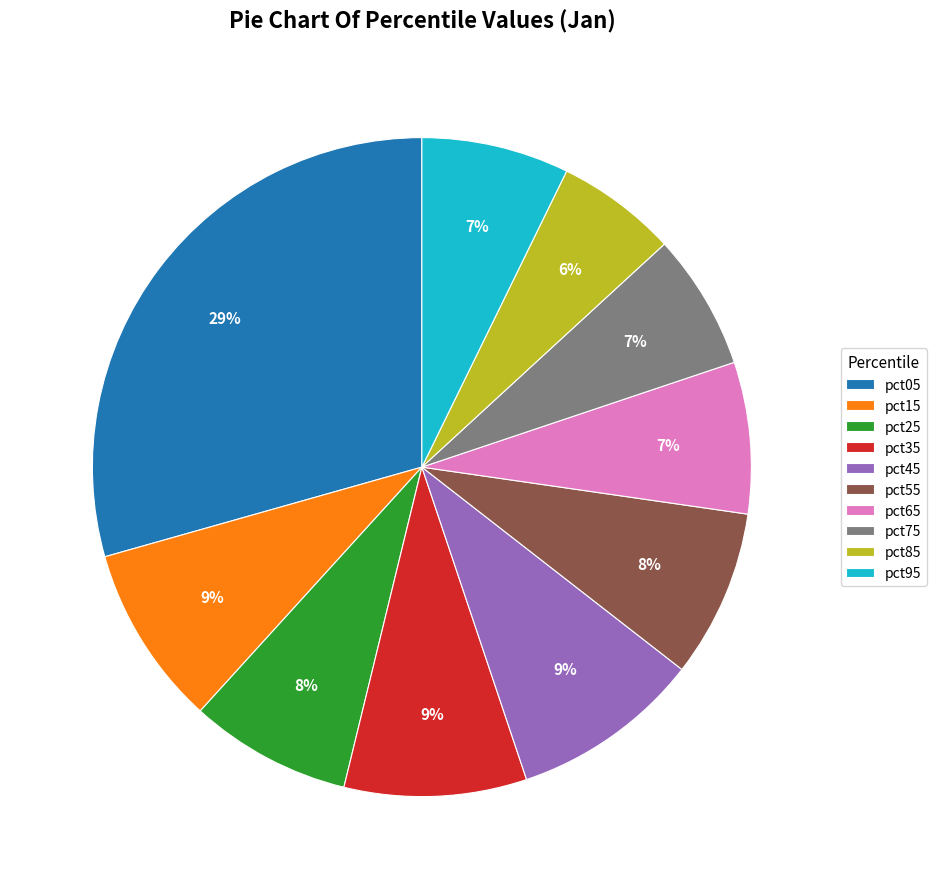

To the nearest percent, what percentage of the pie is pct85?

6%